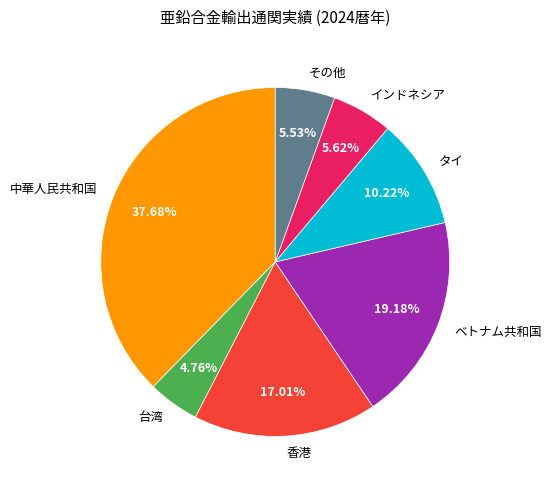

Is the sum of タイ and 中華人民共和国 greater than half?

No